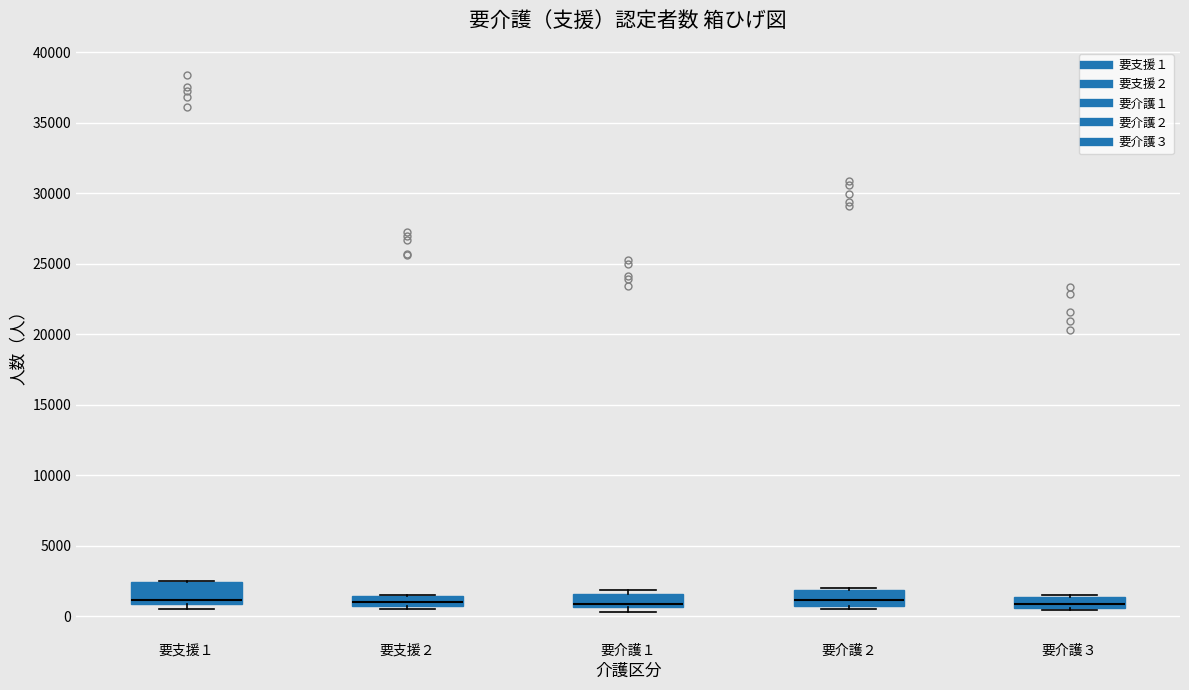

Reading left to right, transcribe this box plot: for each box, give where its median line is, the range the box spans, and where its two whiskers end, as read against the y-axis. The values are not printed on the chart, so give them approximately, as read against the axis.

要支援１: median 1000 (just above the box's lower edge), box 1000 to 2500, whiskers 500 to 2500
要支援２: median 1000, box 500 to 1500, whiskers 500 (just below the box's lower edge) to 1500
要介護１: median 1000, box 500 to 1500, whiskers 500 (just below the box's lower edge) to 2000
要介護２: median 1000 (just above the box's lower edge), box 1000 to 2000, whiskers 500 to 2000
要介護３: median 1000, box 500 to 1500, whiskers 500 to 1500